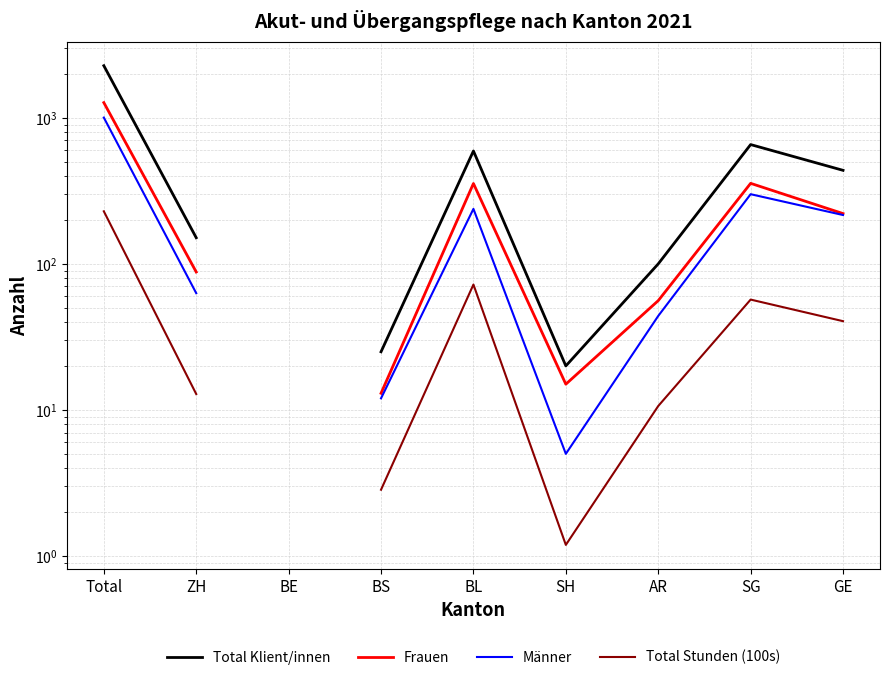

True or false: Frauen has a value of 221.0 at GE.

True